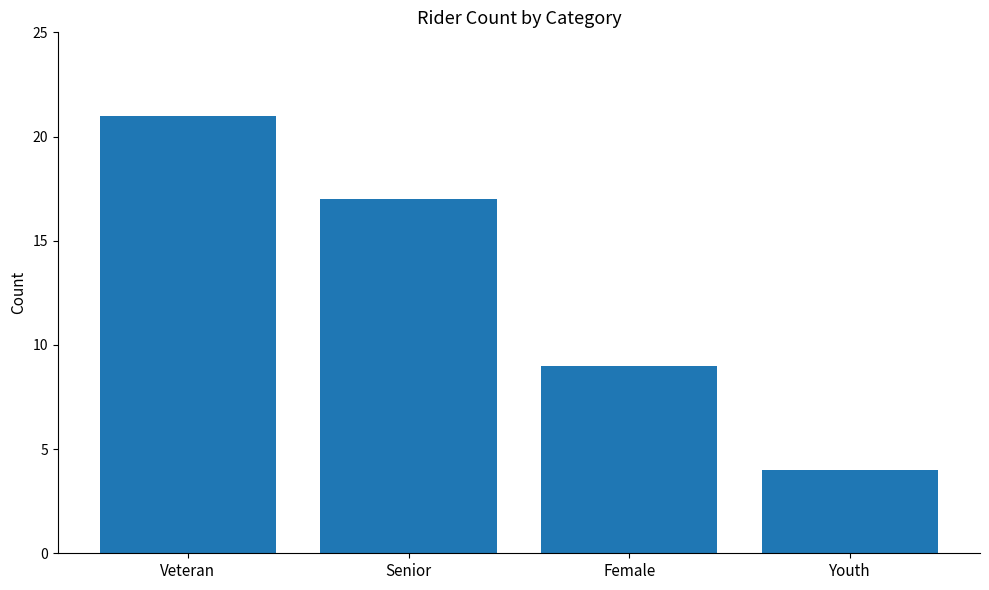

Where is the data nearest to the value 12?

Female